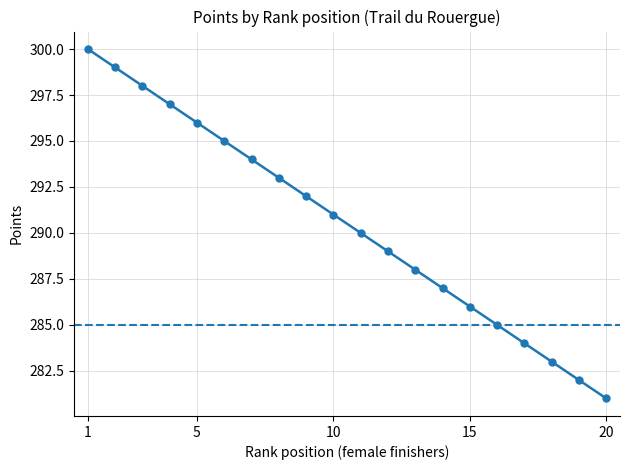

True or false: there are more than 1 points higher than both neighbors.

False